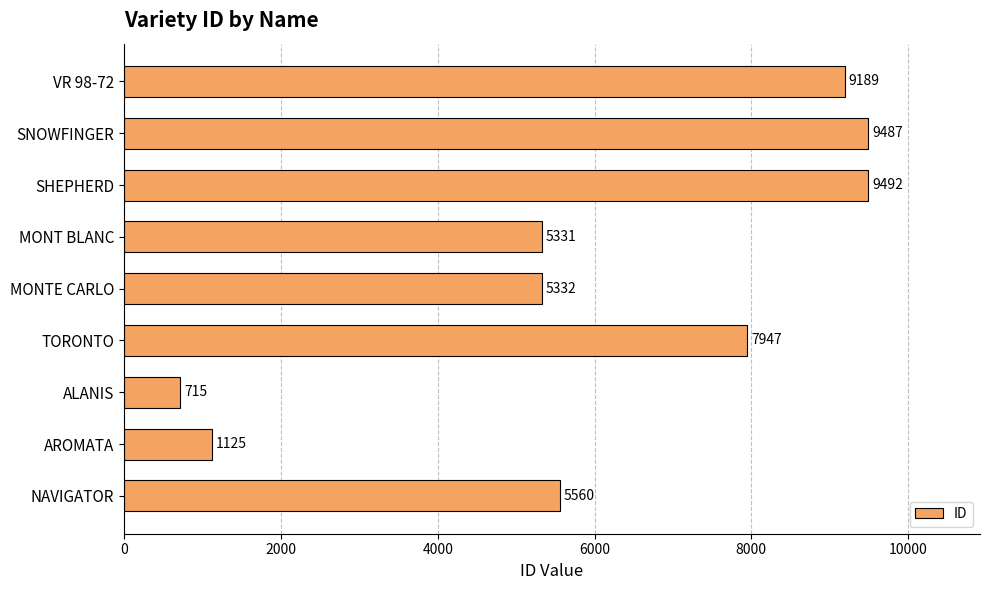

List the labels in order of value, largest first.

SHEPHERD, SNOWFINGER, VR 98-72, TORONTO, NAVIGATOR, MONTE CARLO, MONT BLANC, AROMATA, ALANIS